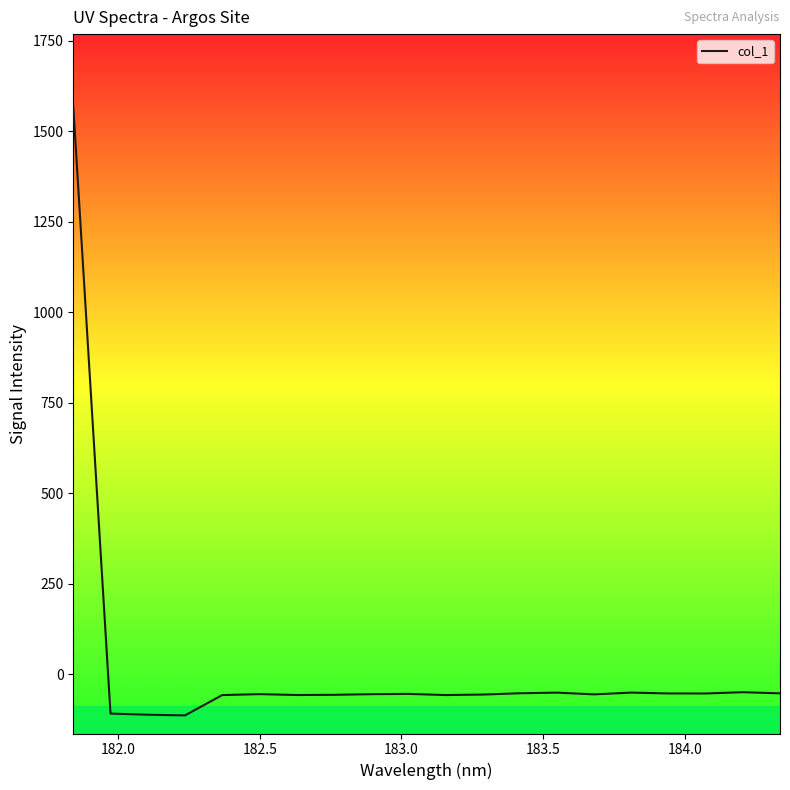

What is the greatest value displayed?

1568.9